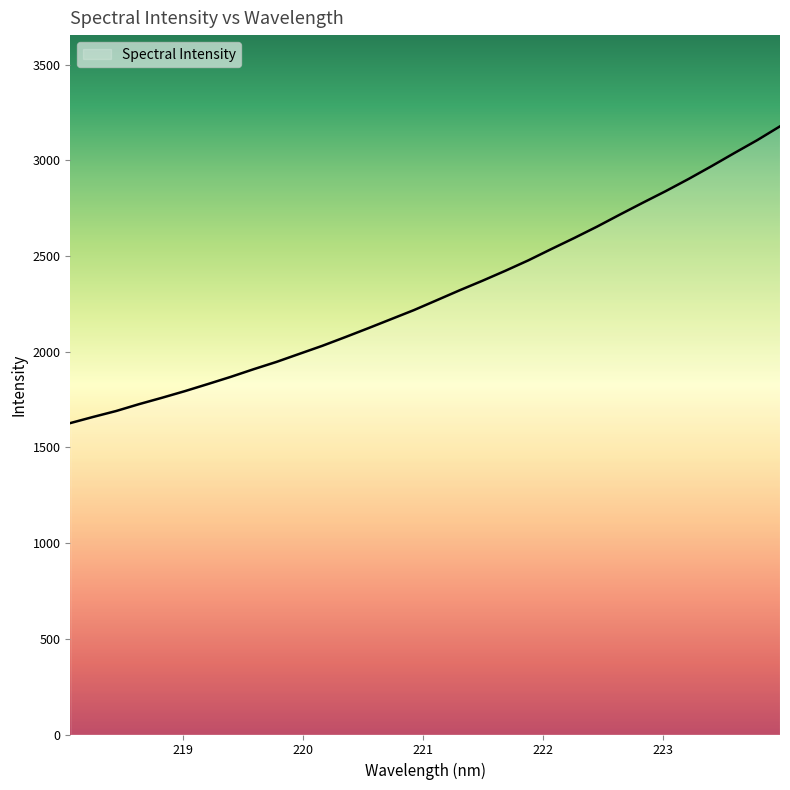

What is the smallest value displayed?

1627.4